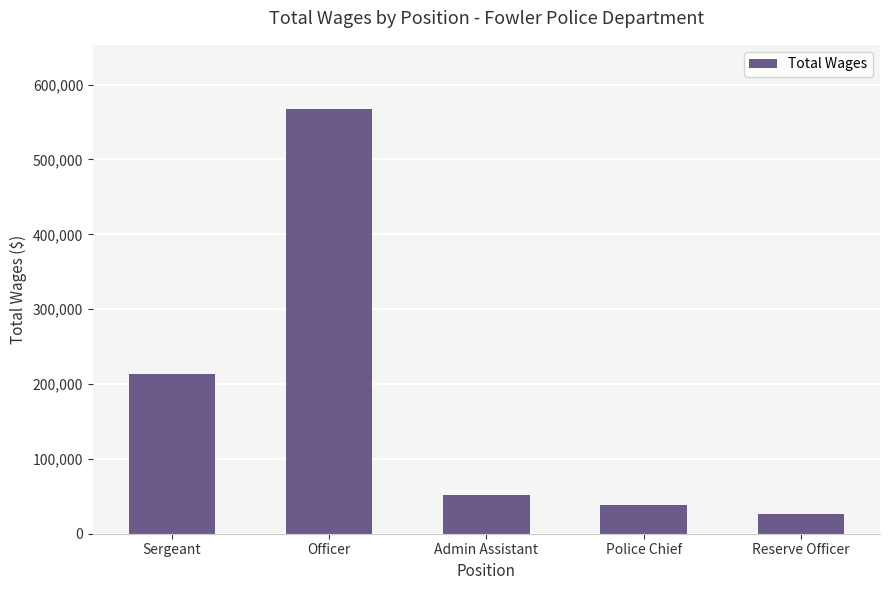

Approximately how many times larger is the value at Sergeant compared to Officer?

0.4